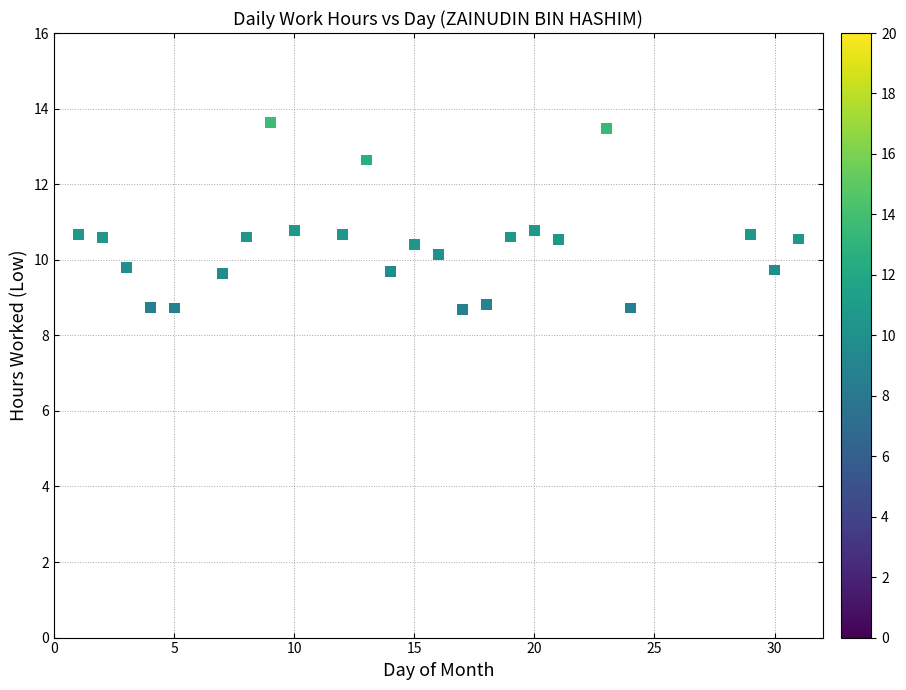

What is the range of X values (max minus min)?

30.0